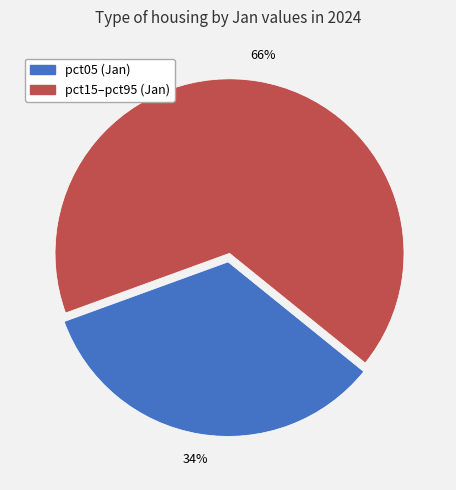

Is there a majority slice in this chart?

Yes